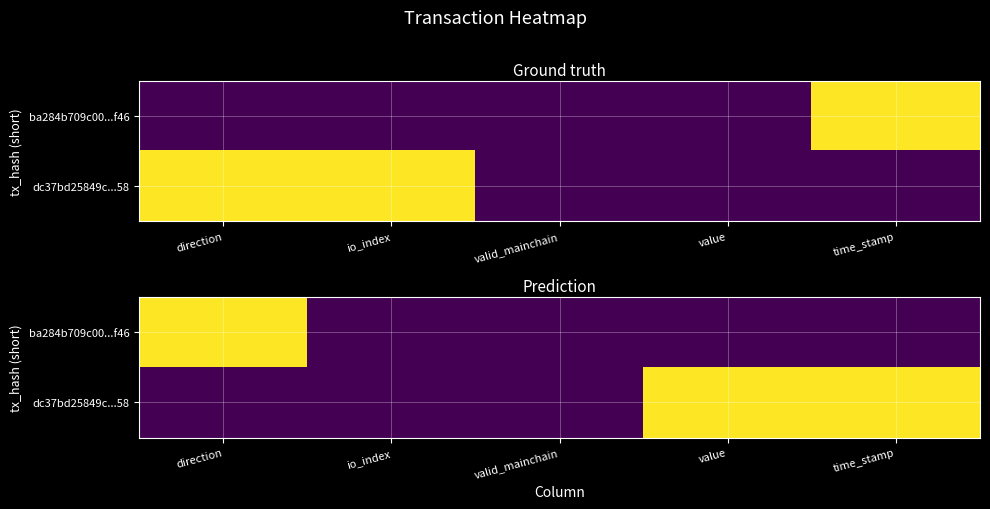

Where is ba284b709c00...f46 nearest to the value 0?

io_index